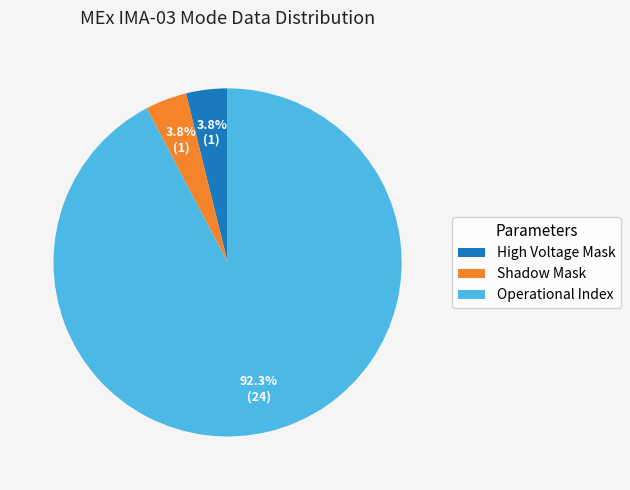

Which slice is the largest?

Operational Index